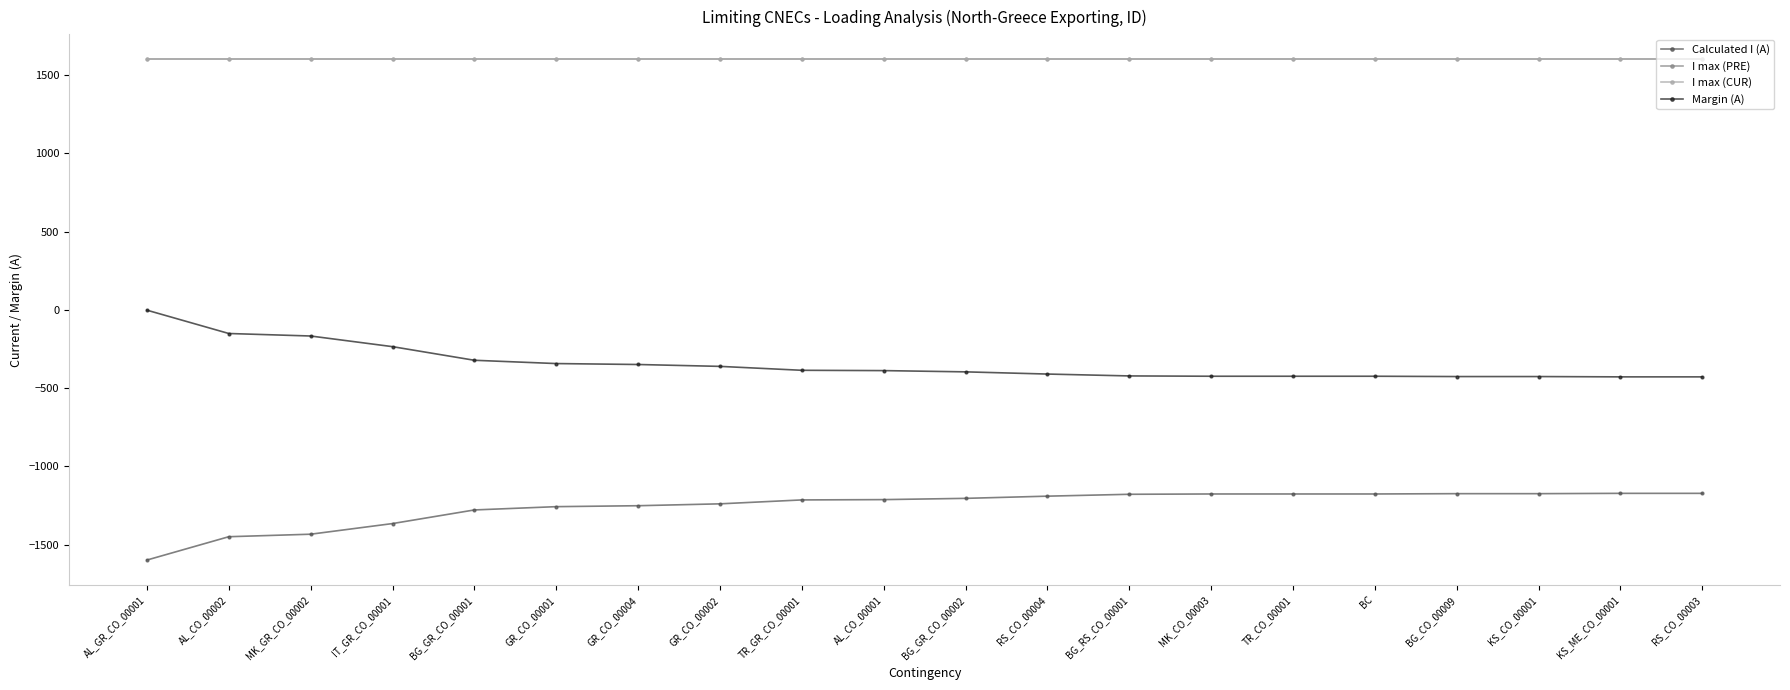

Which series has the largest total across all categories?

I max (PRE)